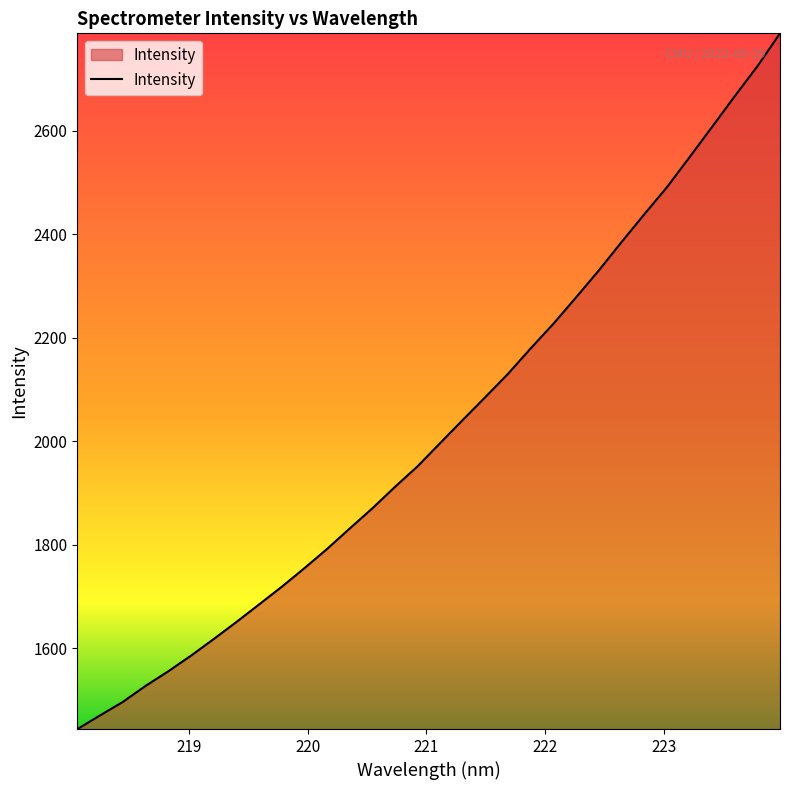

What is the difference between the maximum and minimum values?

1344.6